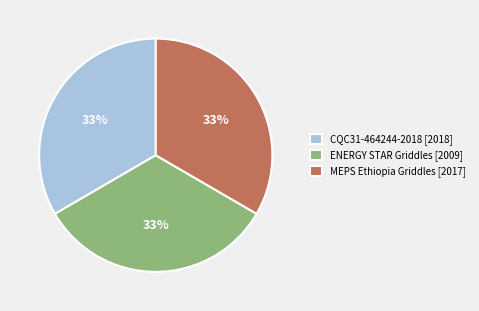

How many segments does this pie chart have?

3